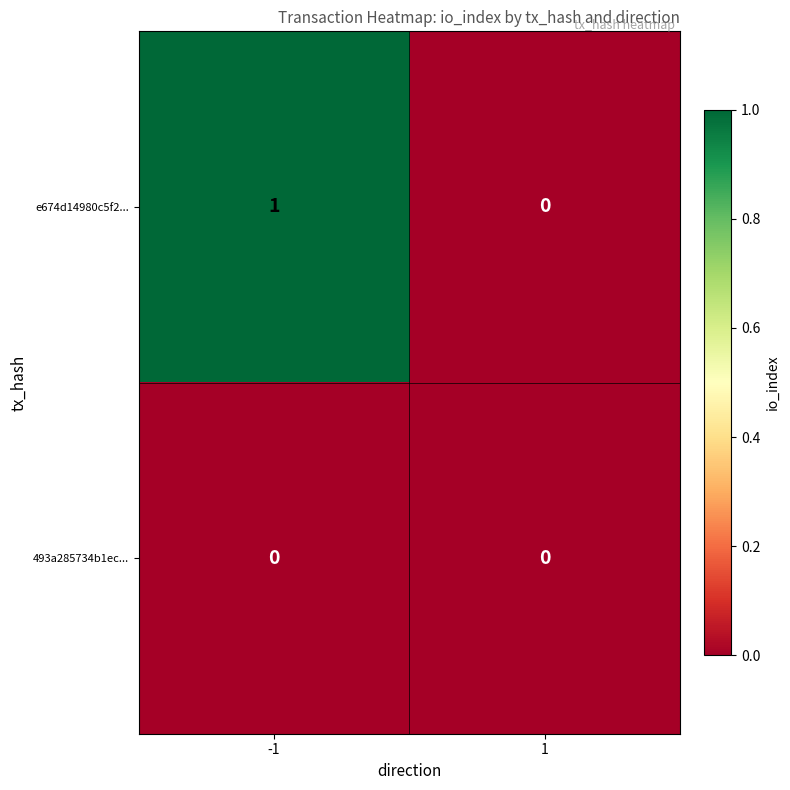

What is the total value across all series at -1?

1